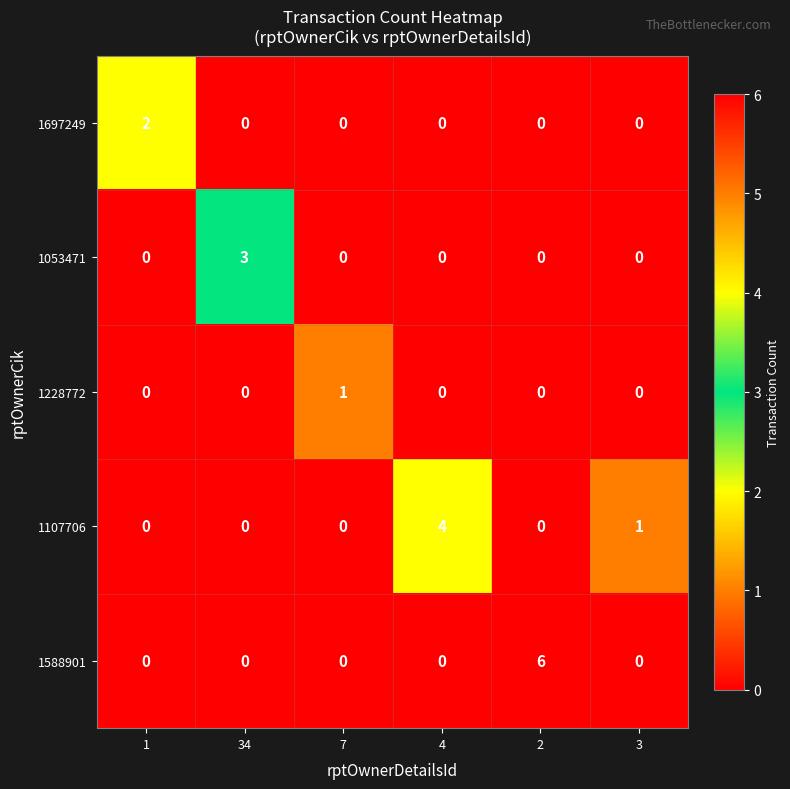

What is the total value across all series at 7?

1